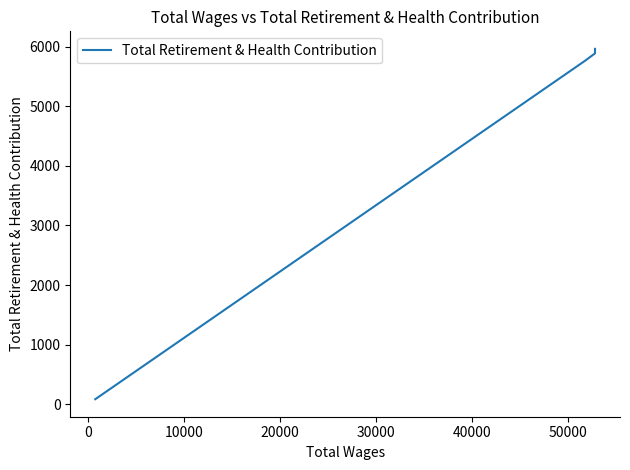

What is the value of the 2nd point from the left?

5886